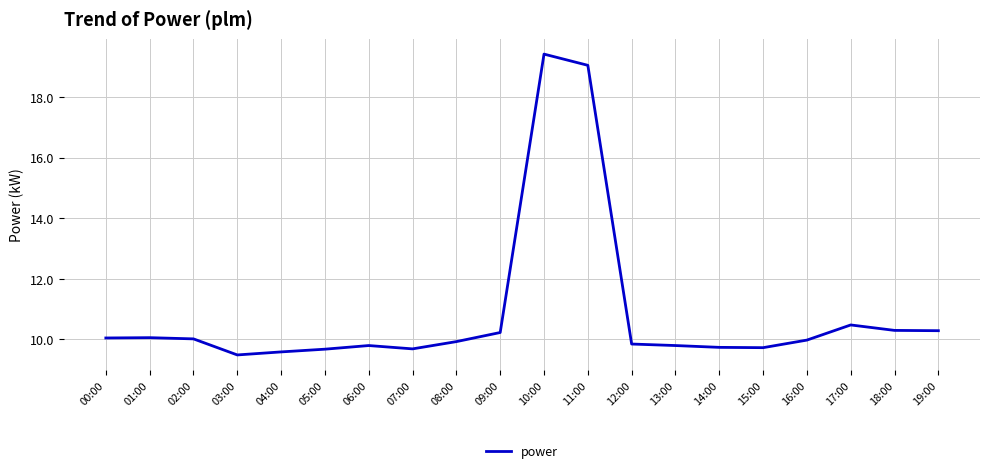

What value does the data have at 01:00?

10.1